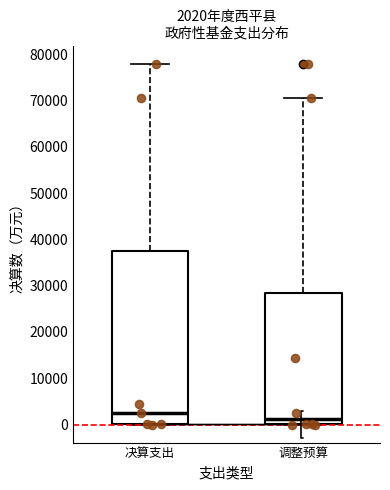

Comparing the boxes themselves (not the whiskers), which one is the tallest?

决算支出